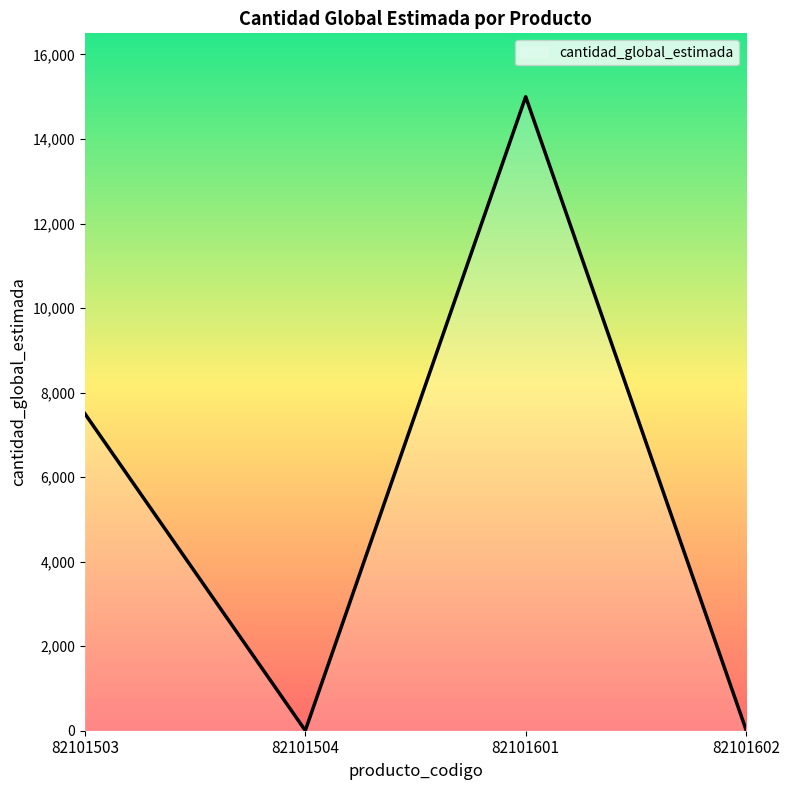

What is the change in value from 82101503 to 82101601?

+7500